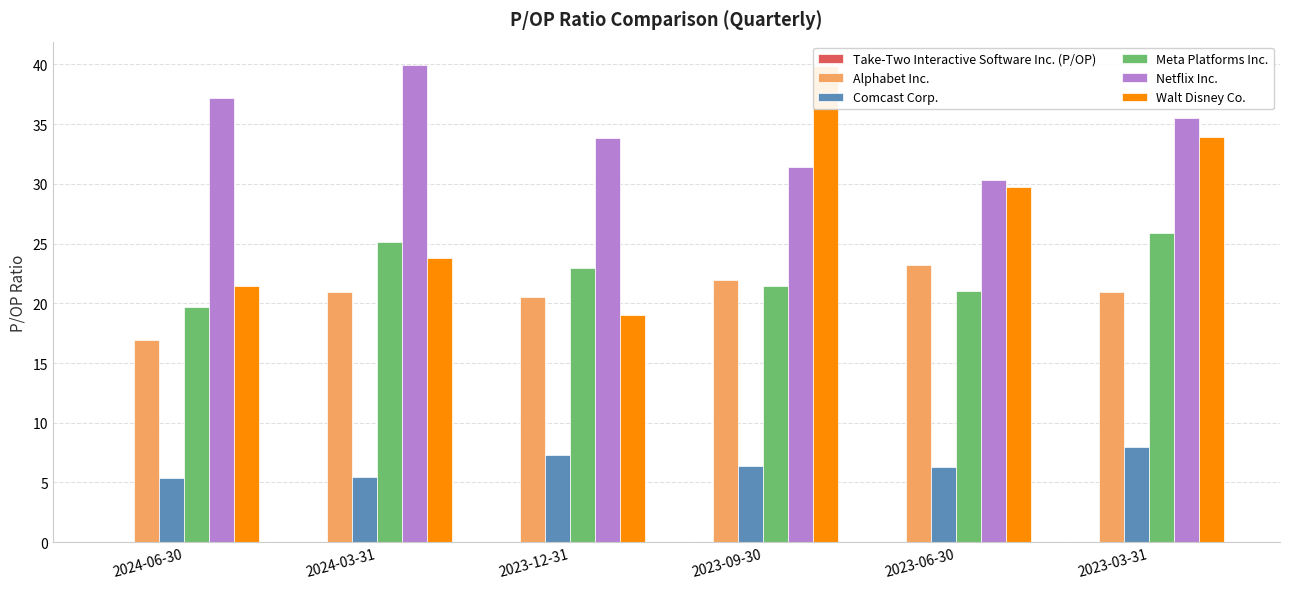

Is it true that Netflix Inc. equals 9.1 at 2023-09-30?

False